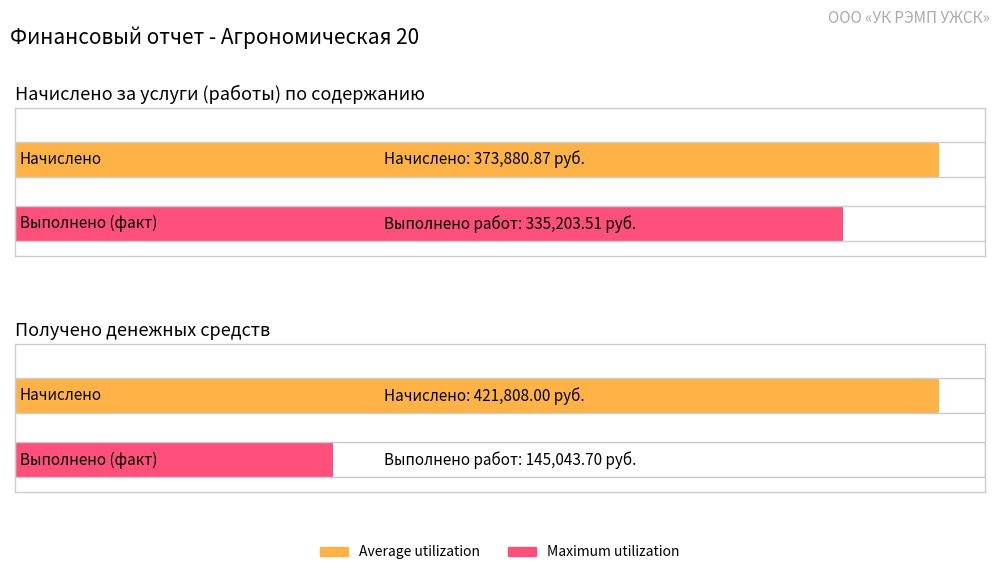

At how many categories does at least one series exceed 191571?

2